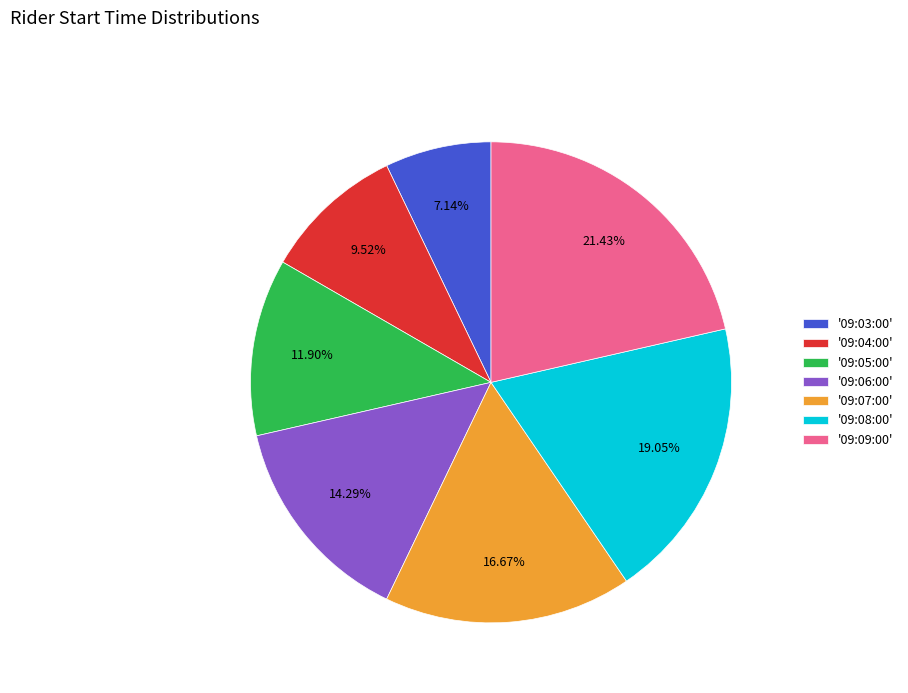

Which has a higher value, '09:05:00' or '09:08:00'?

'09:08:00'